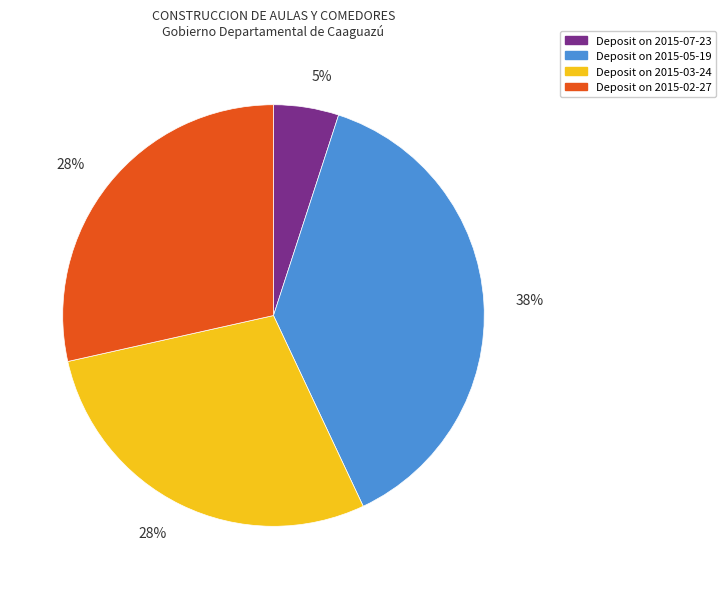

Do Deposit on 2015-05-19 and Deposit on 2015-02-27 together represent more than half of the pie?

Yes